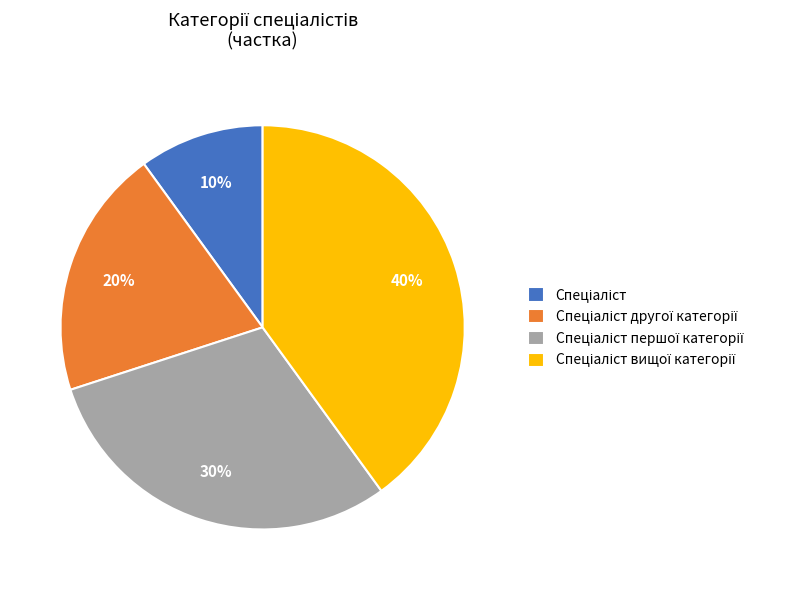

To the nearest percent, what is the average slice percentage?

25%